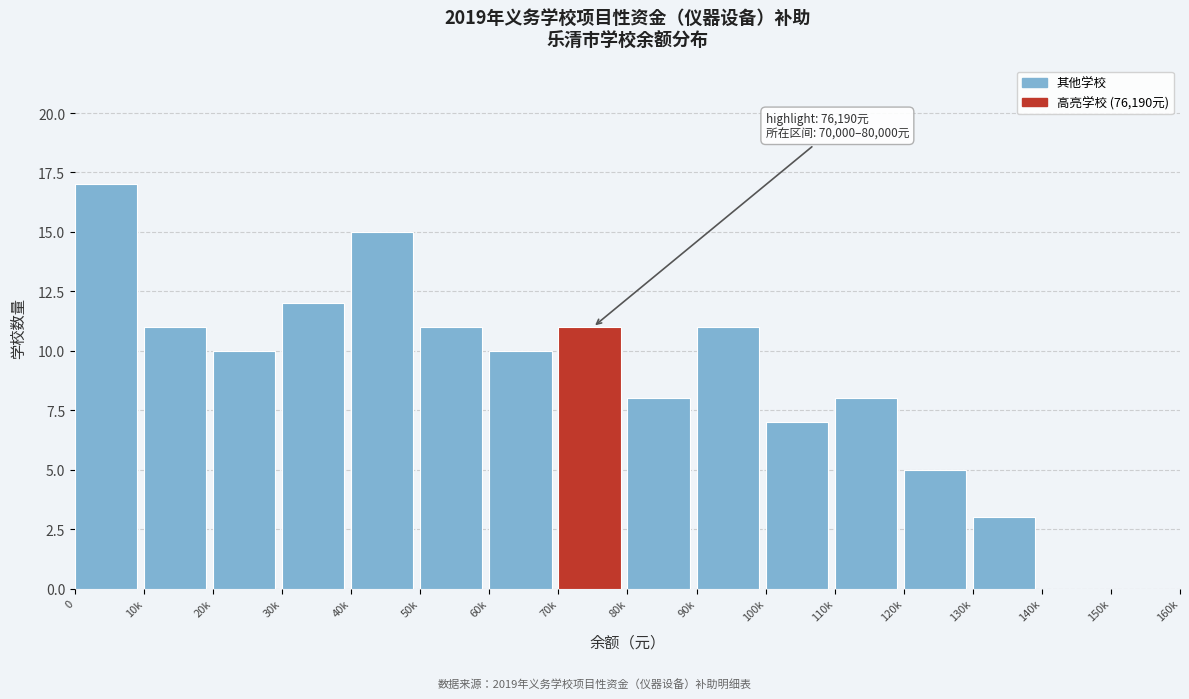

Reading right to left, list all the values displayed in this chart.

150k=0	140k=0	130k=3	120k=5	110k=8	100k=7	90k=11	80k=8	70k=11	60k=10	50k=11	40k=15	30k=12	20k=10	10k=11	0=17